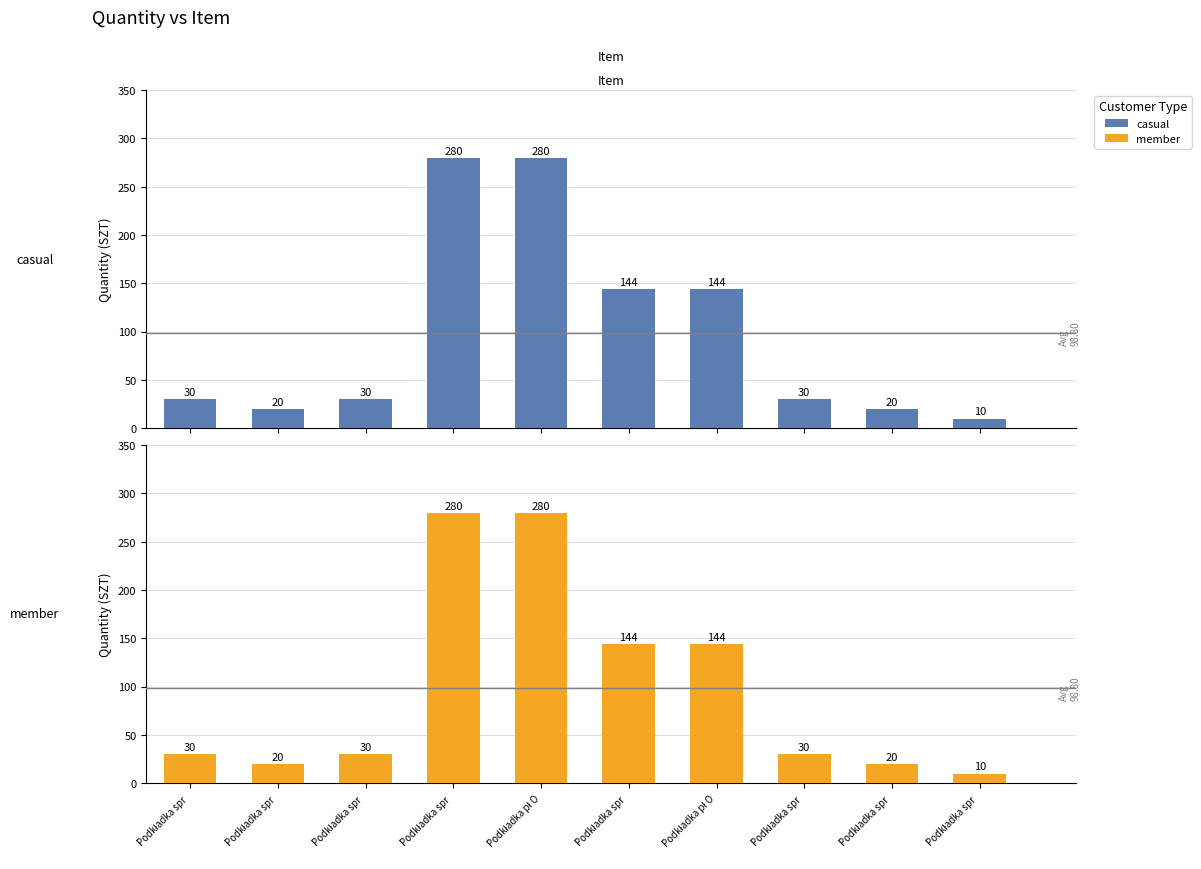

Which series has the largest range (max minus min)?

casual